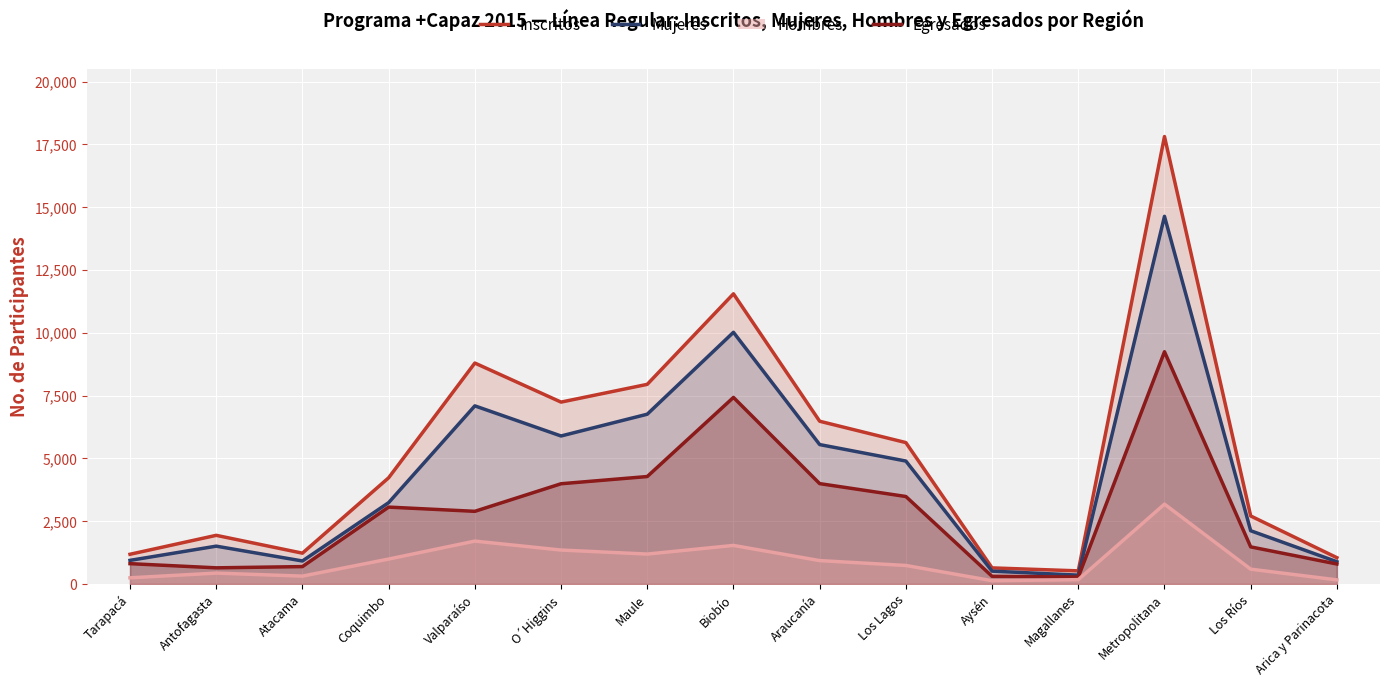

Count the number of data series in this chart.

4